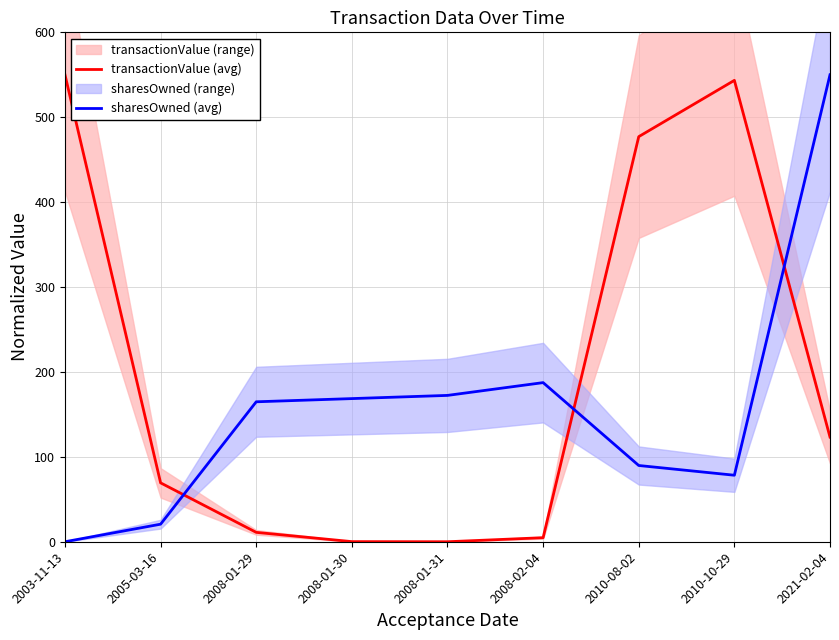

Reading left to right, what are all the values shown in this chart?

transactionValue (avg): 550.0	69.4	11.0	0.1	0.0	4.8	477.1	543.4	123.3
sharesOwned (avg): 0.0	20.7	164.8	168.6	172.4	187.4	89.8	78.3	550.0